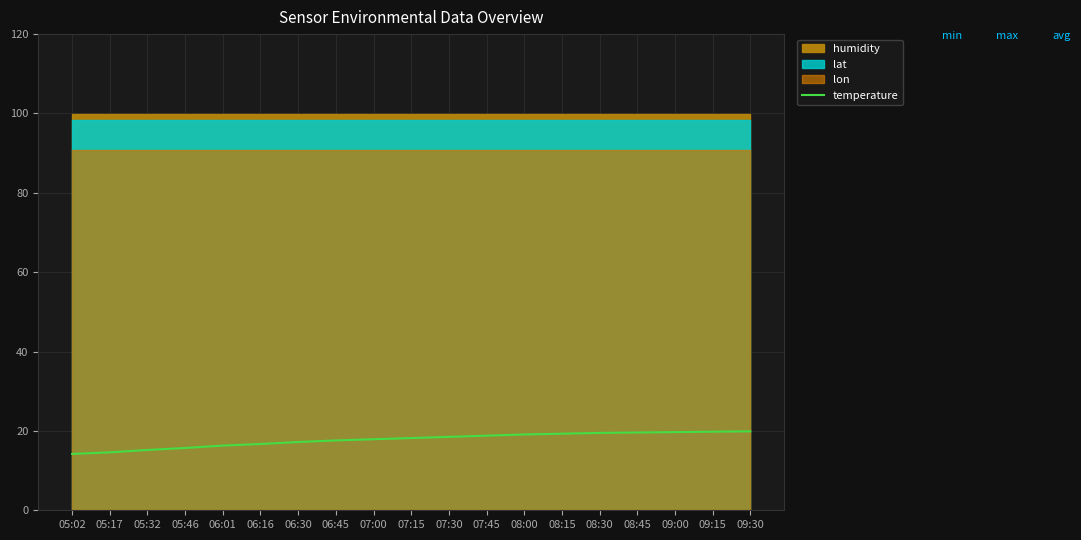

Approximately how many times larger is the value at 08:00 compared to 06:01?

1.2